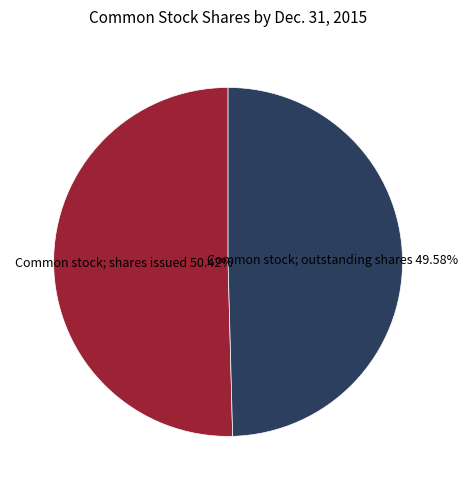

How many segments does this pie chart have?

2